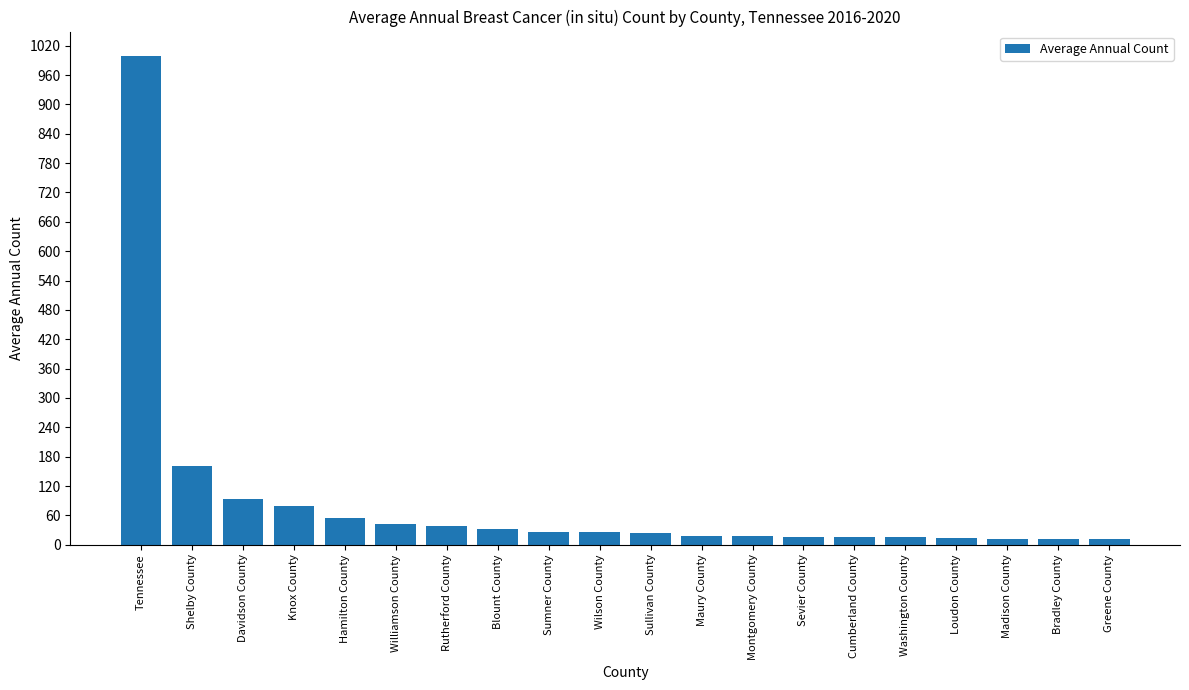

Which has a higher value, Shelby County or Bradley County?

Shelby County